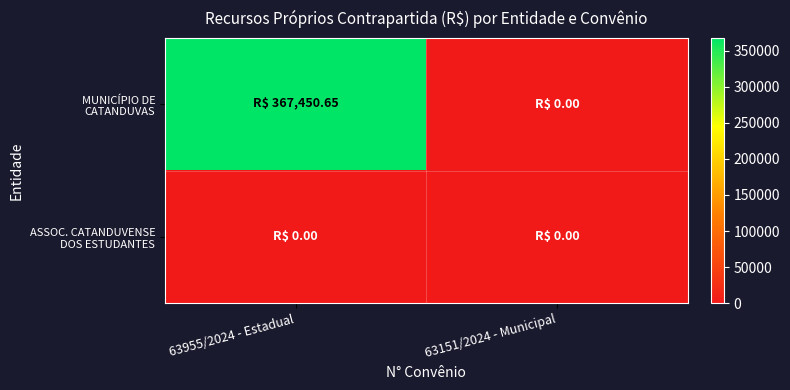

At how many categories does at least one series exceed 108338?

1